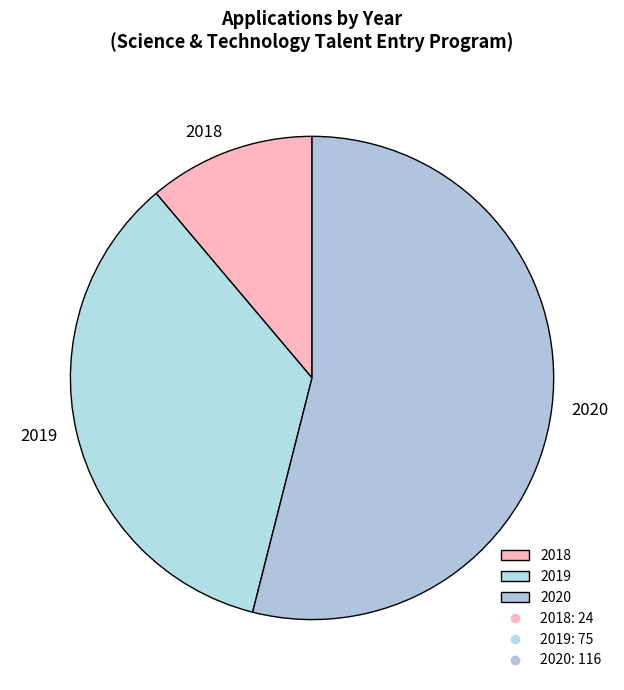

How many slices are in this pie chart?

3